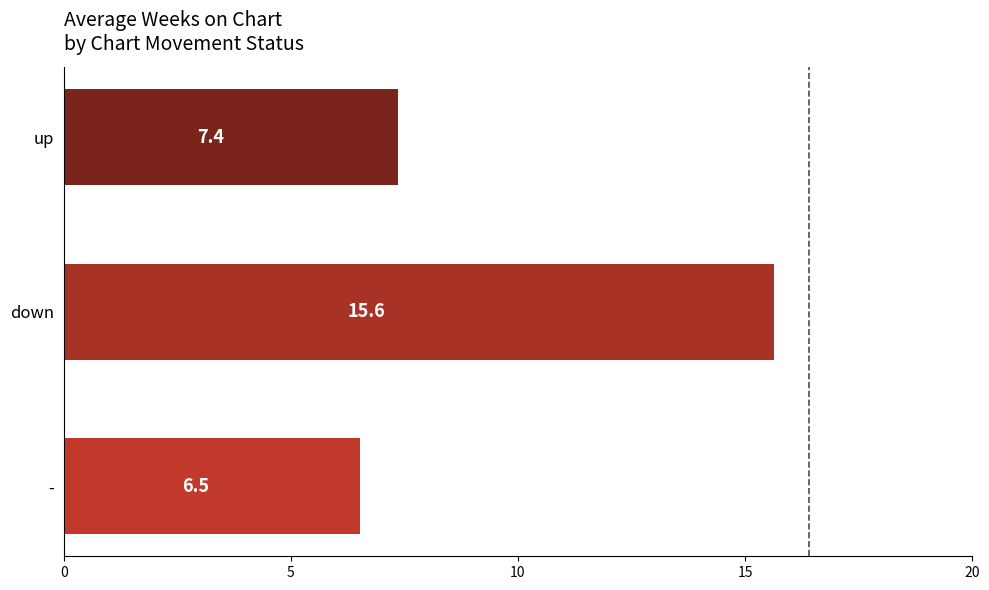

What is the approximate value at -?

6.5